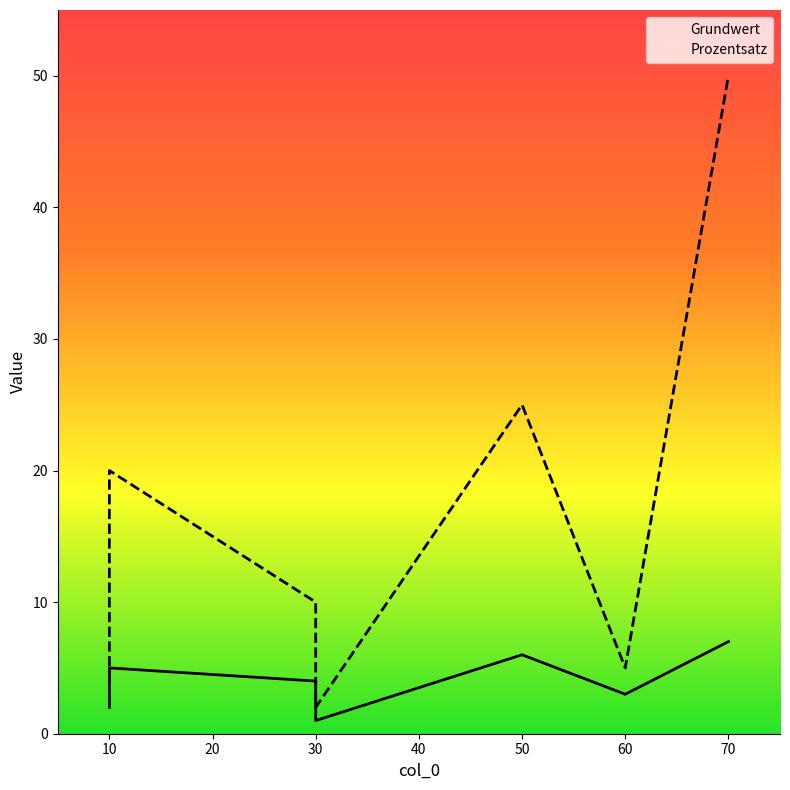

Which has a higher value, 70 or 30?

70